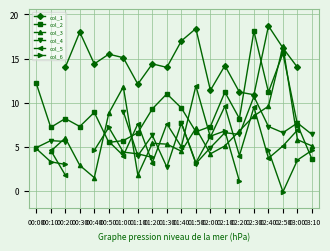

What is the value of the col_2 point at the 9th from the left?

9.3